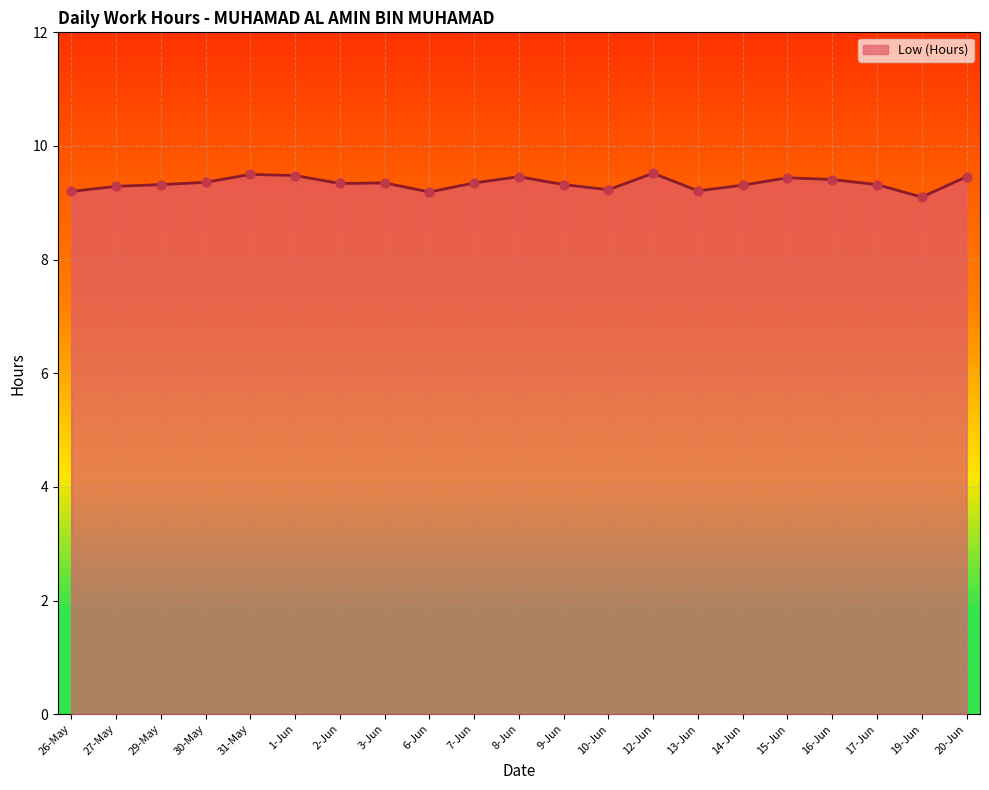

Approximately how many times larger is the value at 10-Jun compared to 20-Jun?

1.0